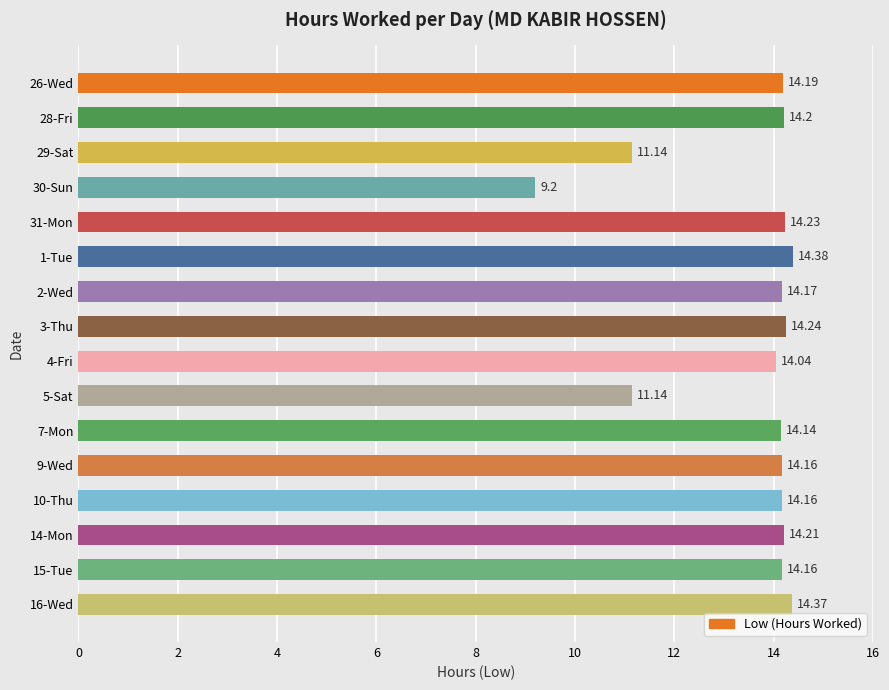

What is the ratio of the value at 1-Tue to the value at 31-Mon?

1.0